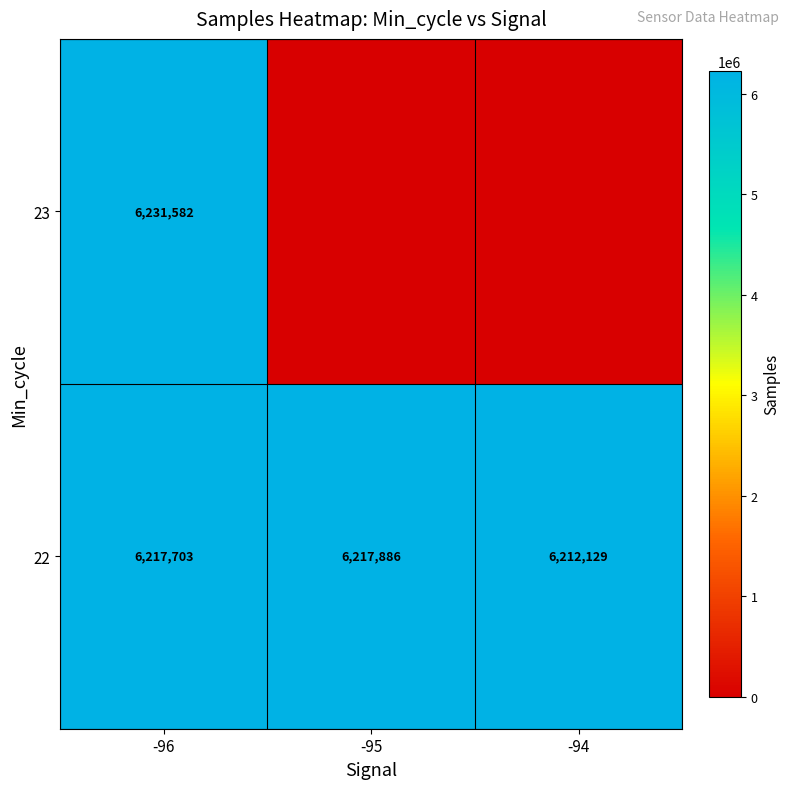

What is the total value across all series at -95?

6217886